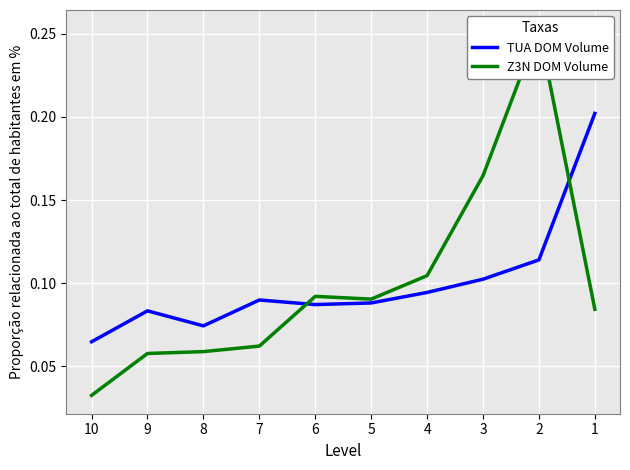

Which series has the widest spread of values?

Z3N DOM Volume